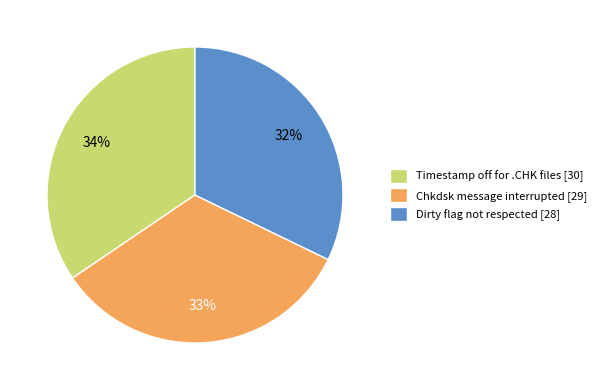

To the nearest percent, what portion does Chkdsk message interrupted [29] represent?

33%